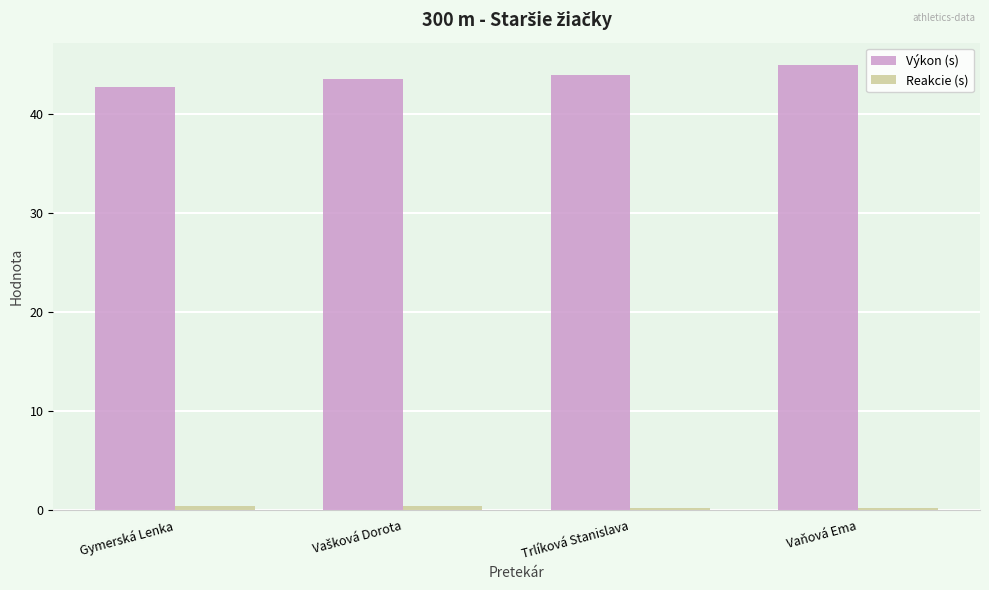

What is the maximum value shown in the chart?

44.9